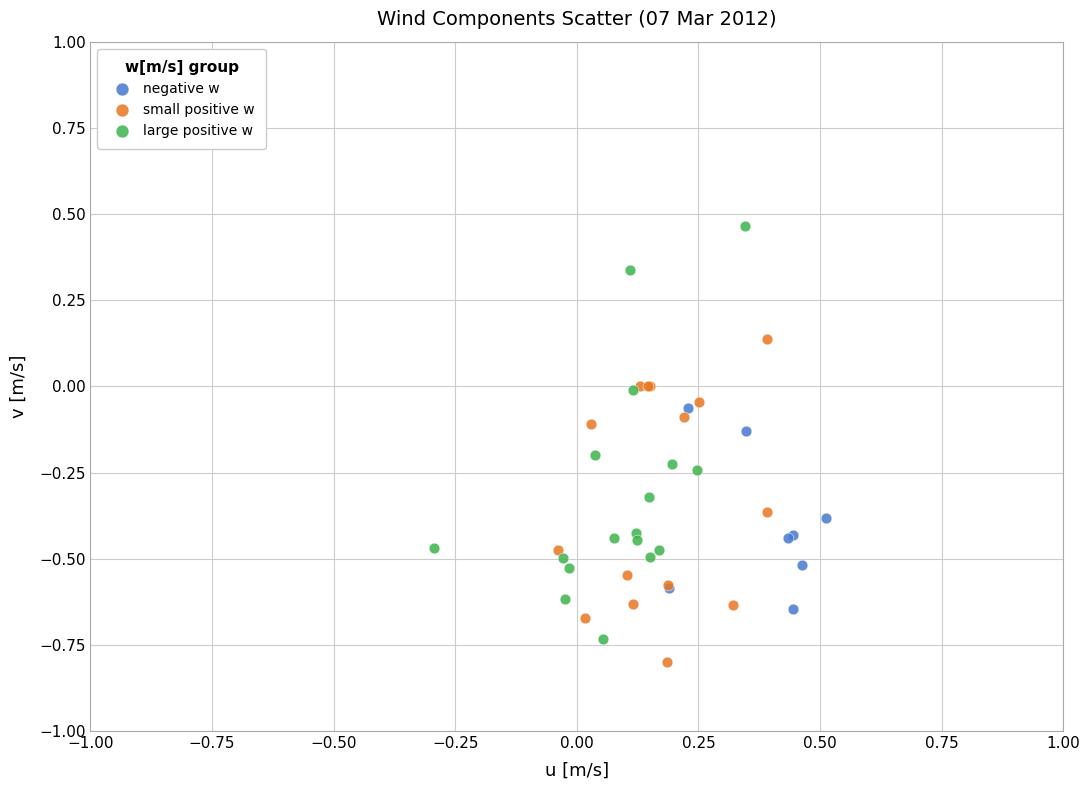

Which series has the largest Y range (max minus min)?

large positive w